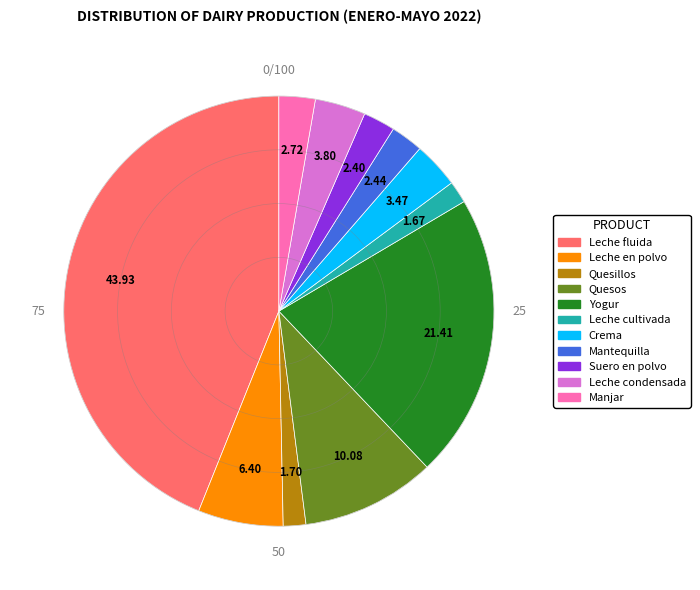

How many slices are in this pie chart?

11